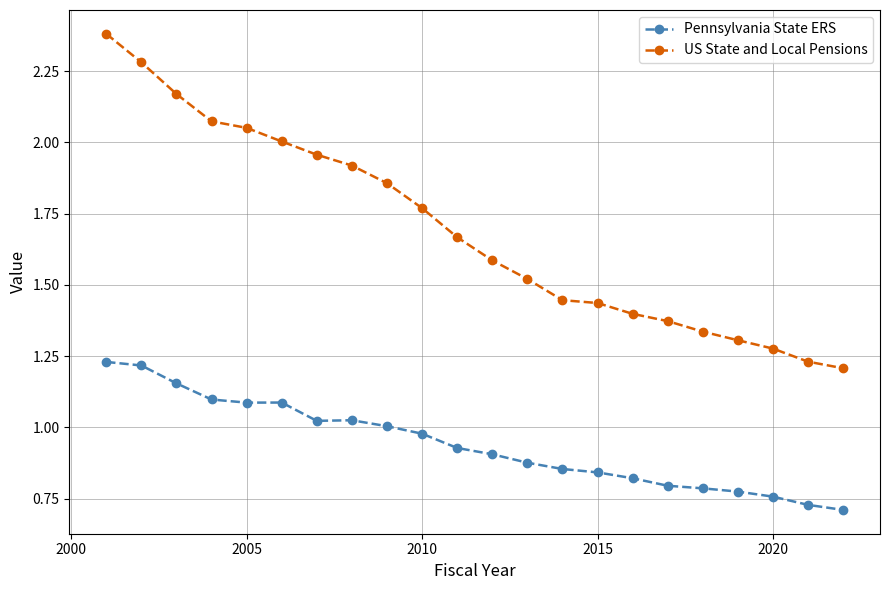

Which series has the largest range (max minus min)?

US State and Local Pensions